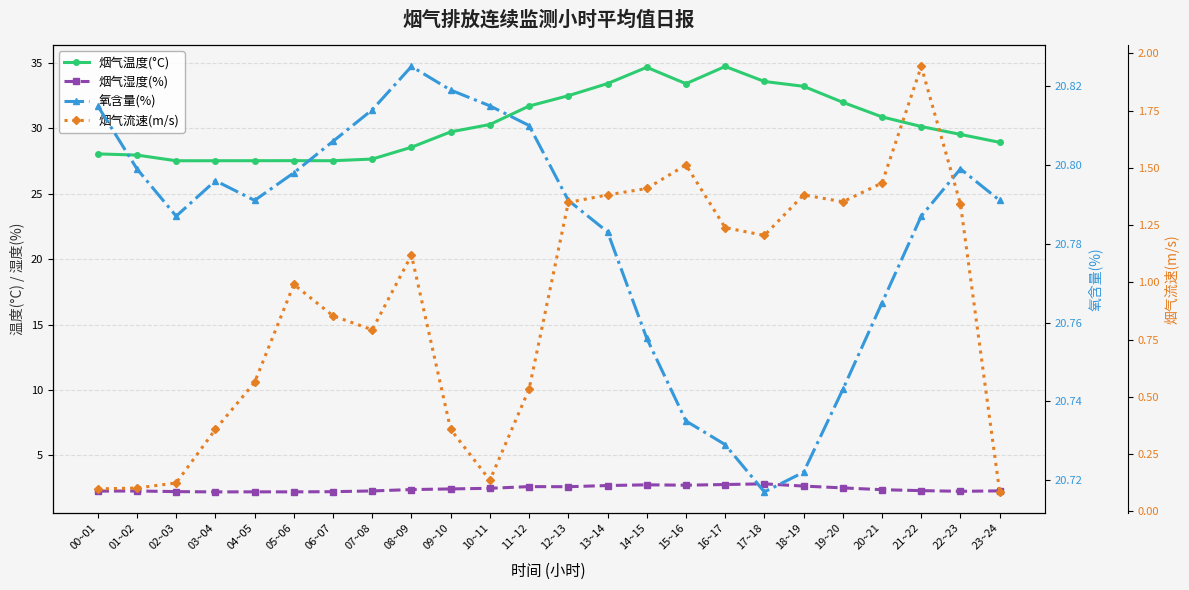

What is the label of the 21st point from the right?

03~04